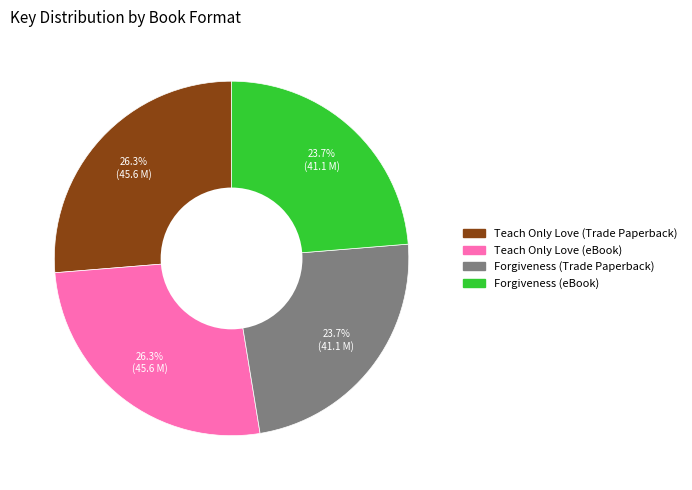

Combined, what portion of the pie is Teach Only Love (eBook) and Forgiveness (Trade Paperback)?

50.0%